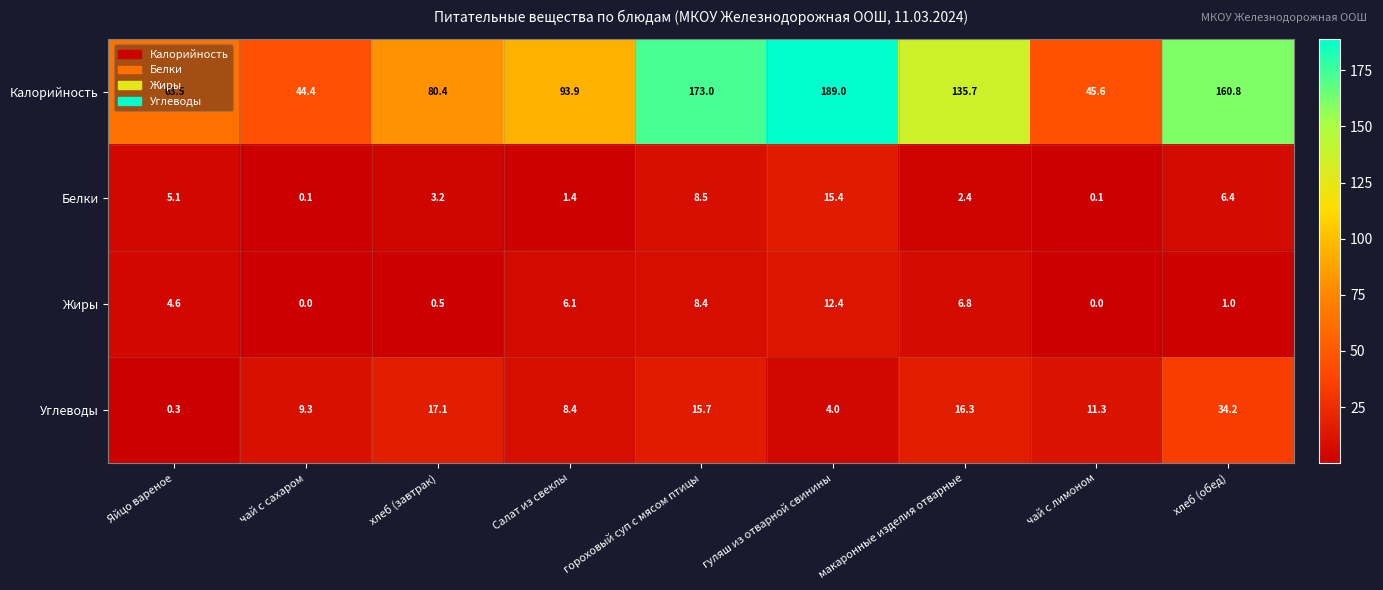

What is the total value across all series at Салат из свеклы?

109.8